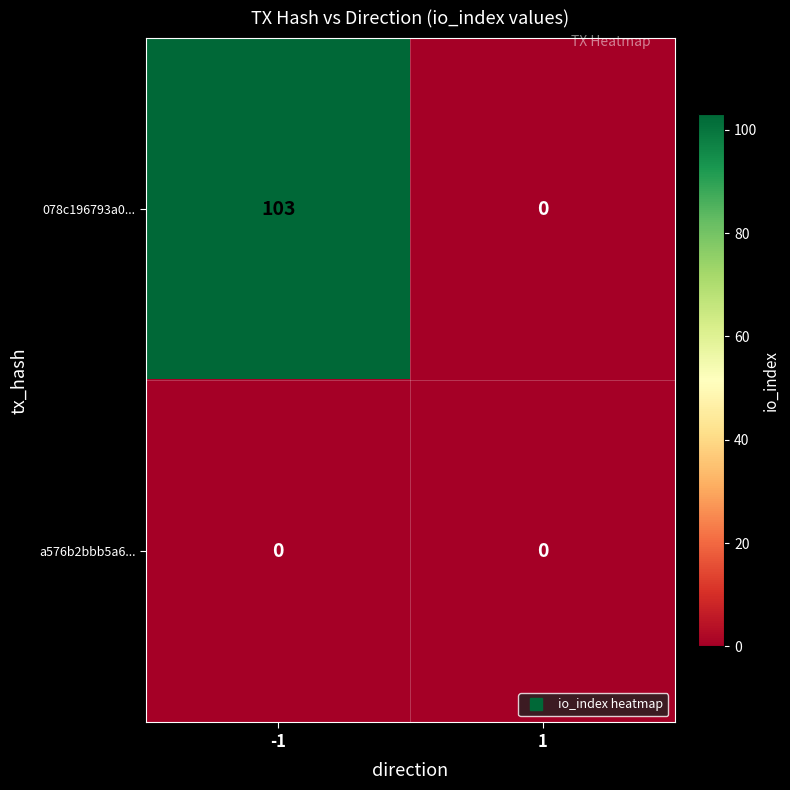

The 078c196793a0... series shows 103 at -1. True or false?

True